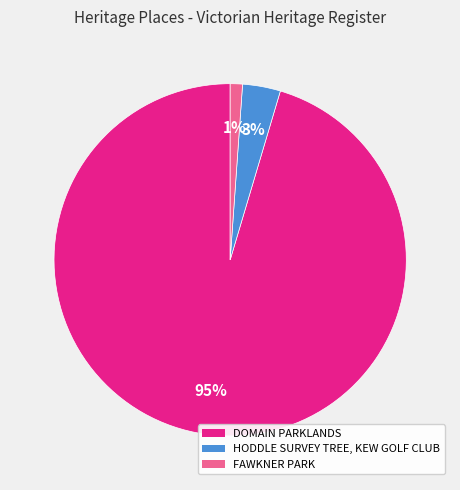

Which category has the smallest portion of the pie?

FAWKNER PARK